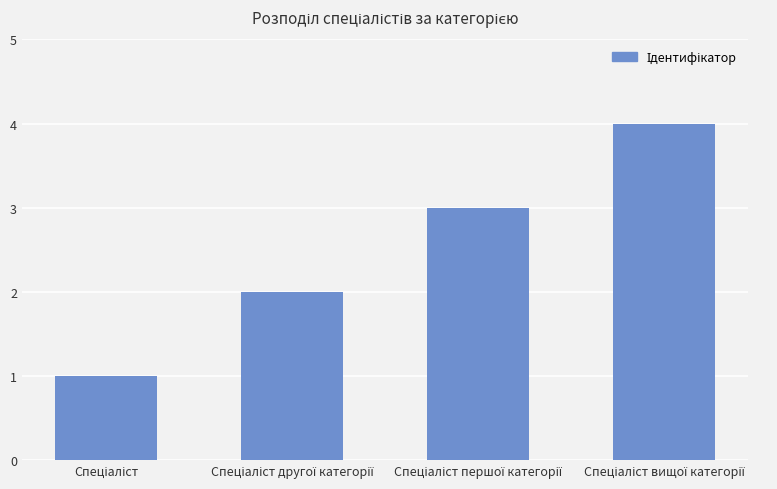

What is the sum of all values?

10